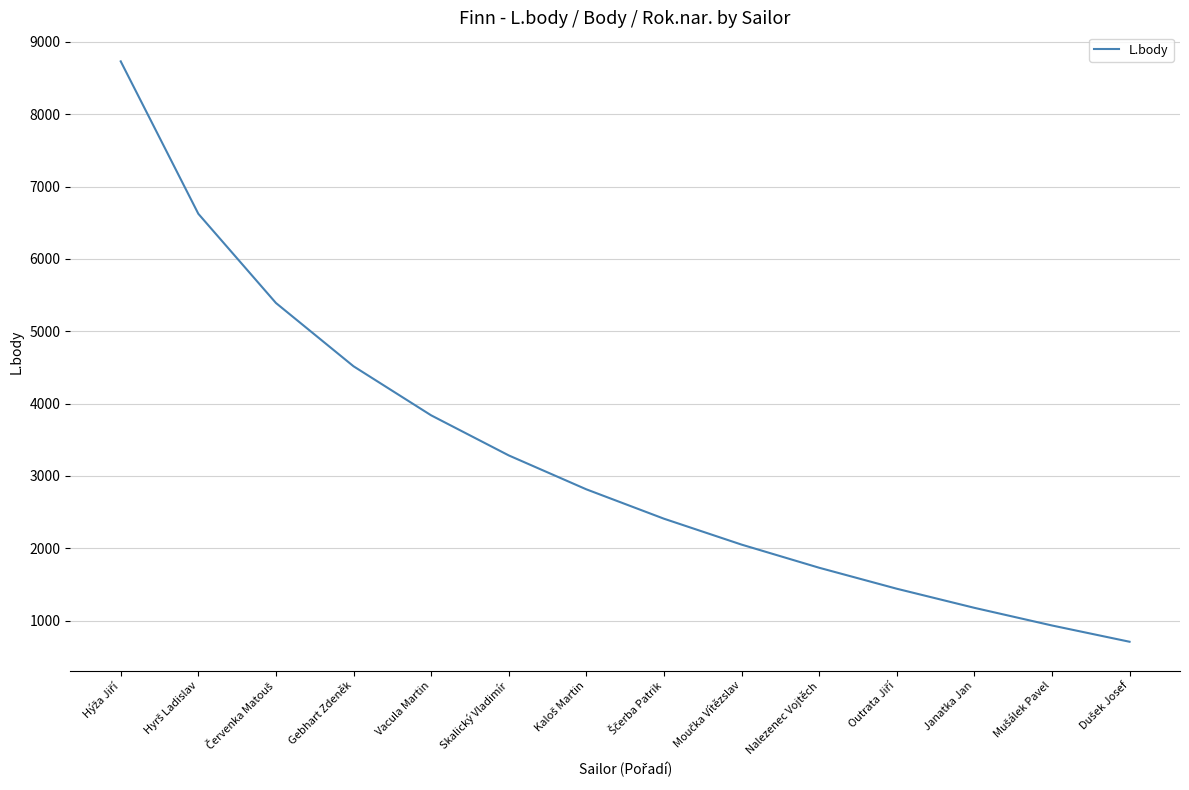

What is the smallest value displayed?

707